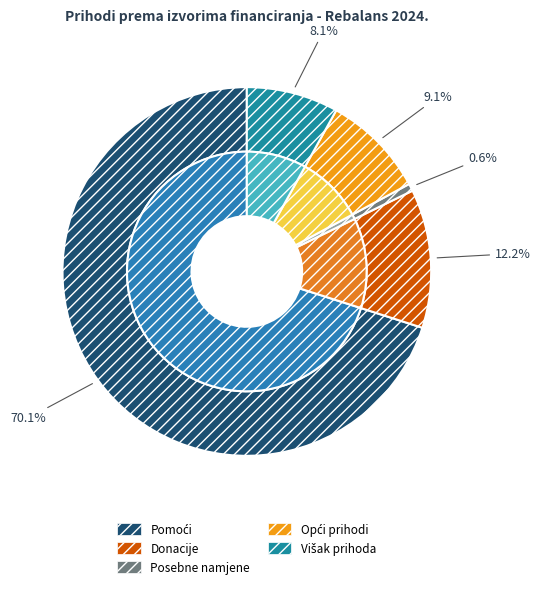

To the nearest percent, what percentage of the pie is Izvor 5. Pomoći?

70%